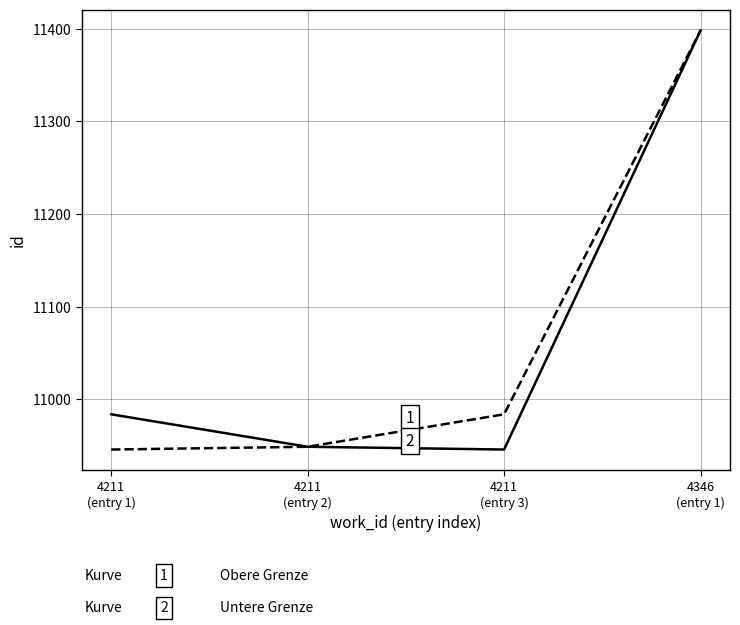

What is the maximum value shown in the chart?

11398